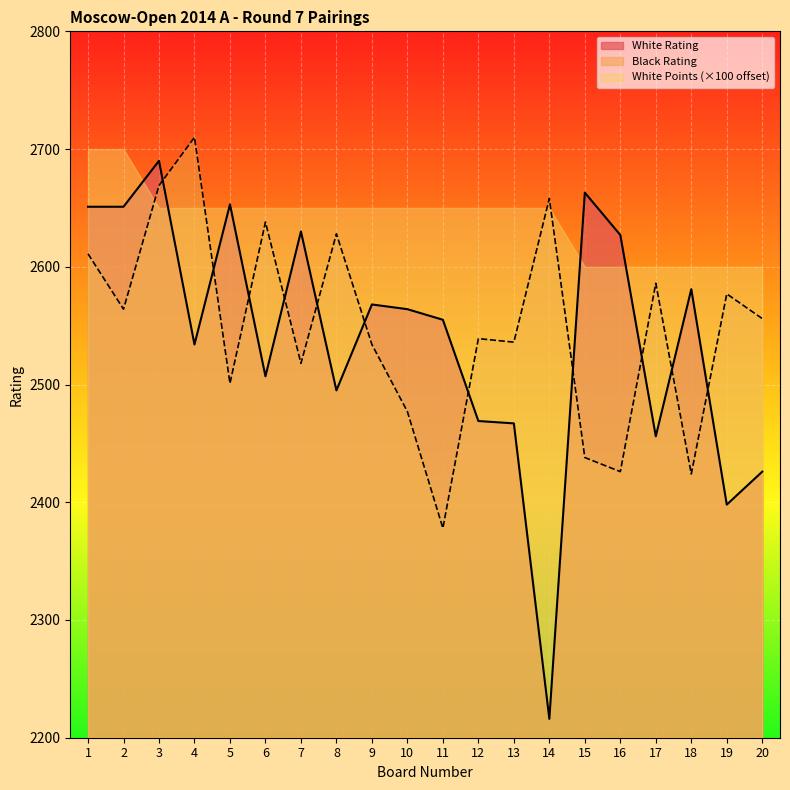

Rank the categories by Black Rating value from highest to lowest.

4, 3, 14, 6, 8, 1, 17, 19, 2, 20, 12, 13, 9, 7, 5, 10, 15, 16, 18, 11